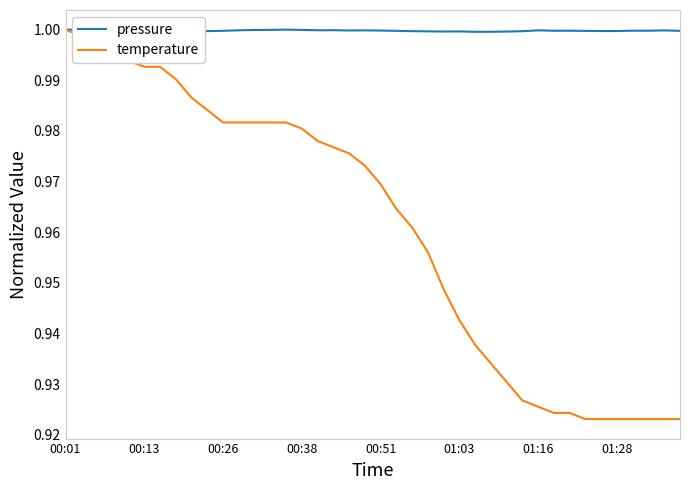

True or false: pressure has a value of 0.5 at 26.

False